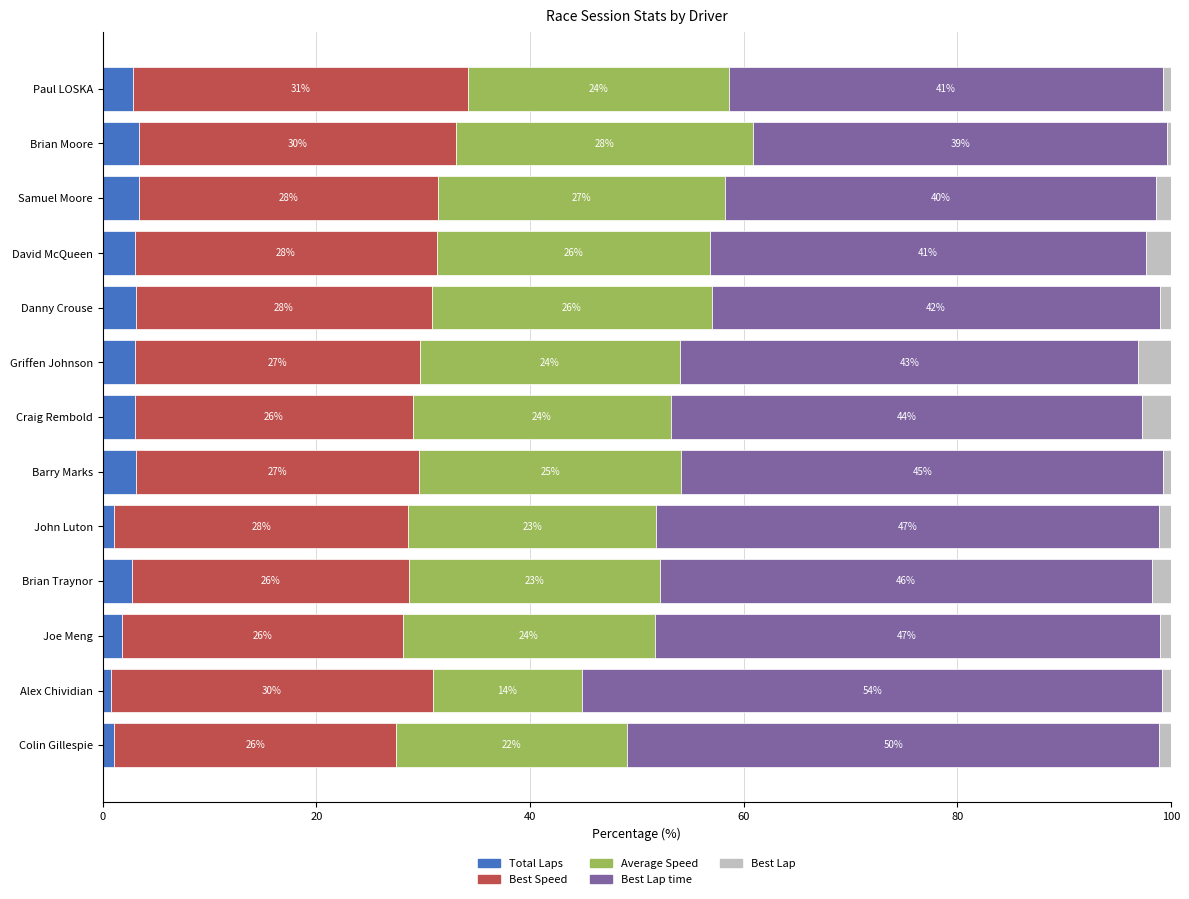

Count the number of data series in this chart.

5